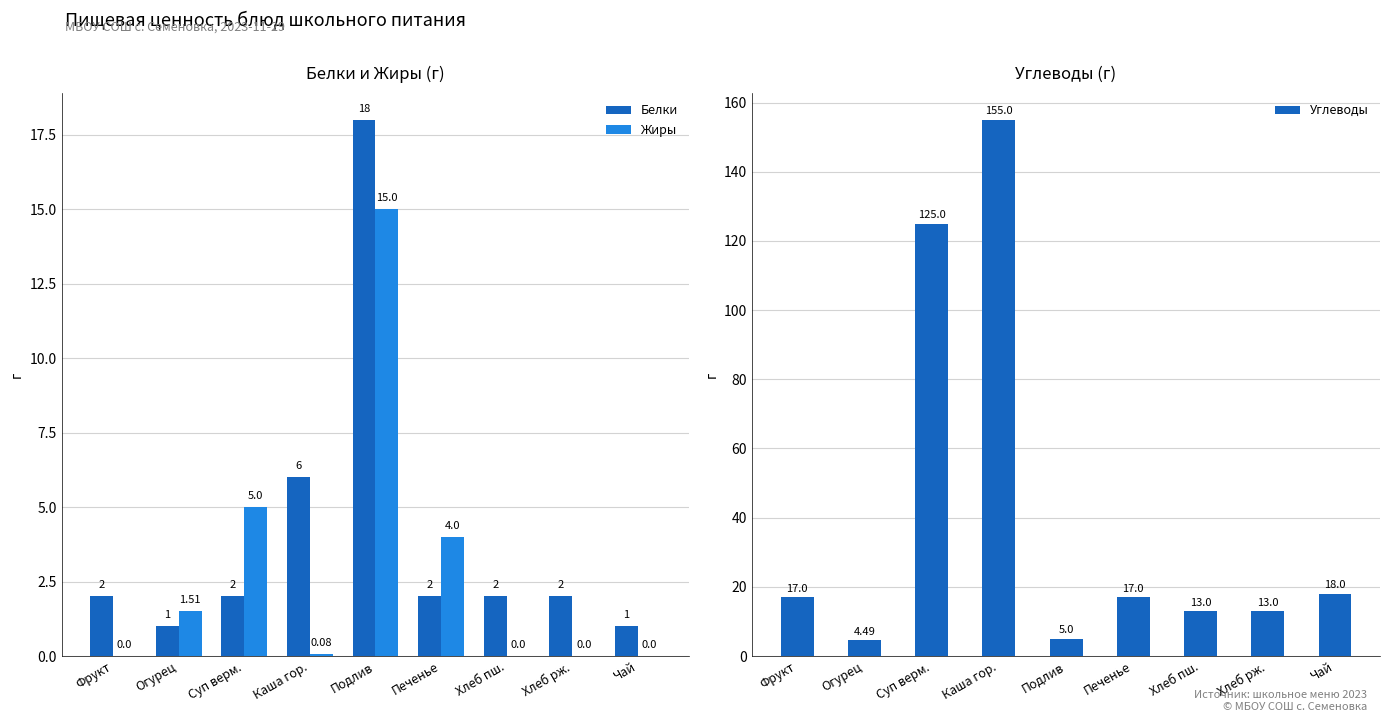

True or false: Белки has a value of 2.9 at Хлеб пш..

False